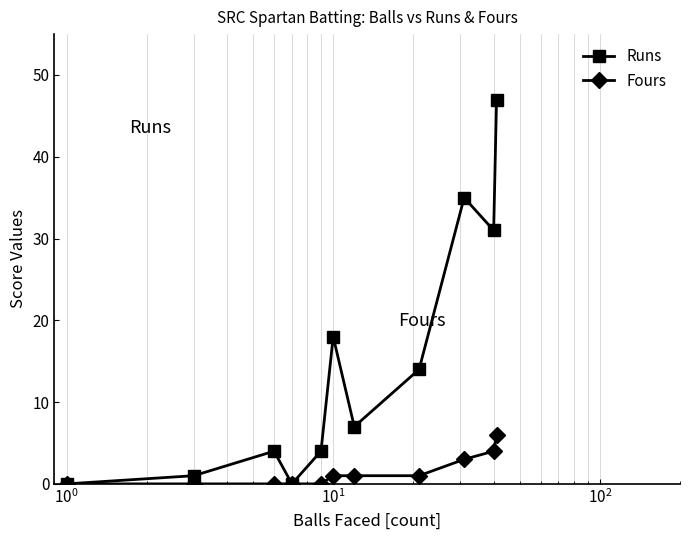

What is the difference between the second highest and minimum values in the Runs series?

35